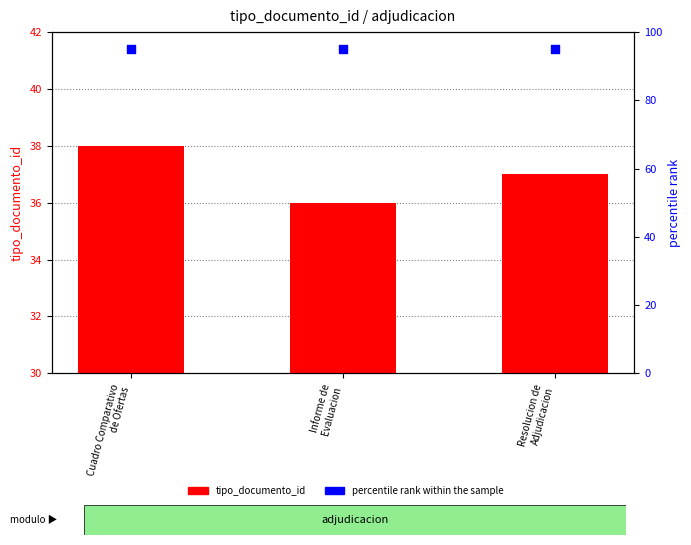

At which category is the sum across all series the highest?

Cuadro Comparativo
de Ofertas